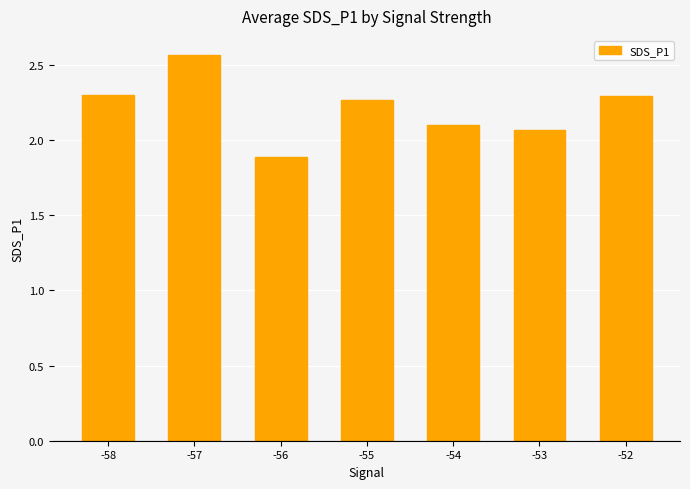

The value at -57 is 0.6. True or false?

False